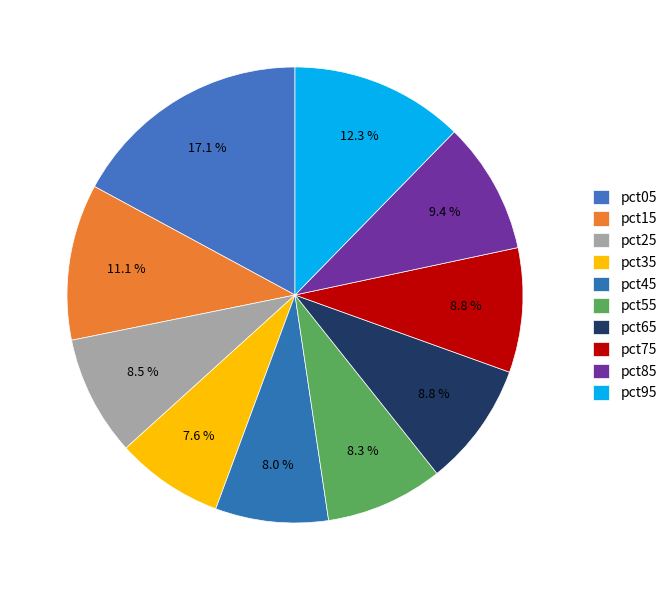

How many segments does this pie chart have?

10